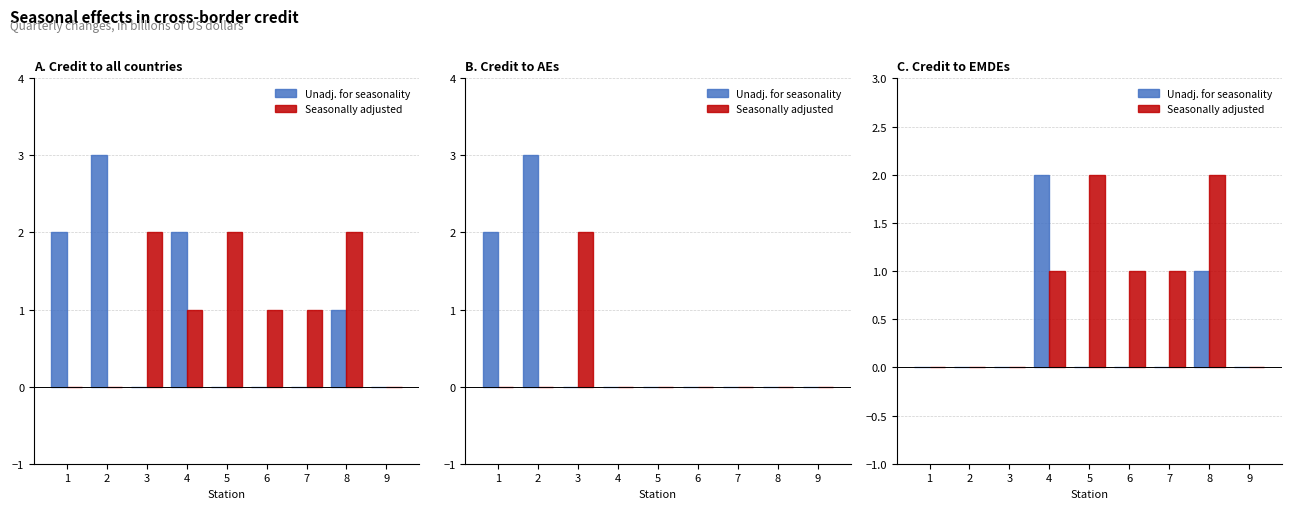

Which has a higher value, 8 or 4?

4